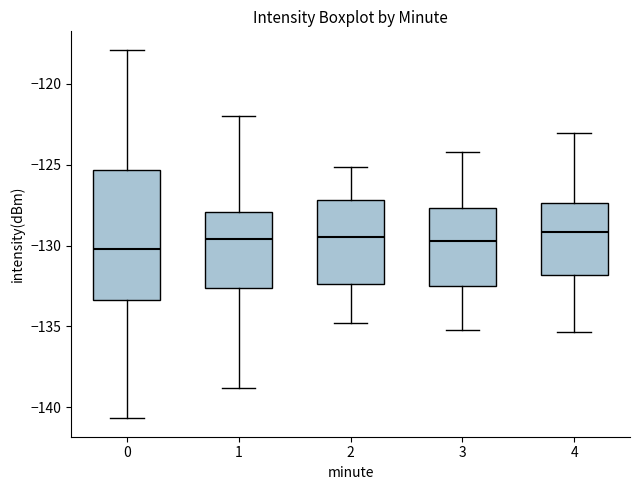

Reading left to right, read every box against the y-axis: the position of its median line, the range the box covers, and the ends of its whiskers. The values are not printed on the chart, so give them approximately, as read against the axis.

0: median -130.0, box -133.5 to -125.5, whiskers -140.5 to -118.0
1: median -129.5, box -132.5 to -128.0, whiskers -139.0 to -122.0
2: median -129.5, box -132.5 to -127.0, whiskers -135.0 to -125.0
3: median -129.5, box -132.5 to -127.5, whiskers -135.0 to -124.0
4: median -129.0, box -132.0 to -127.5, whiskers -135.5 to -123.0